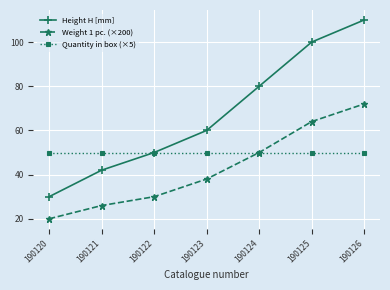

At which category does the chart reach its minimum across all series?

190120